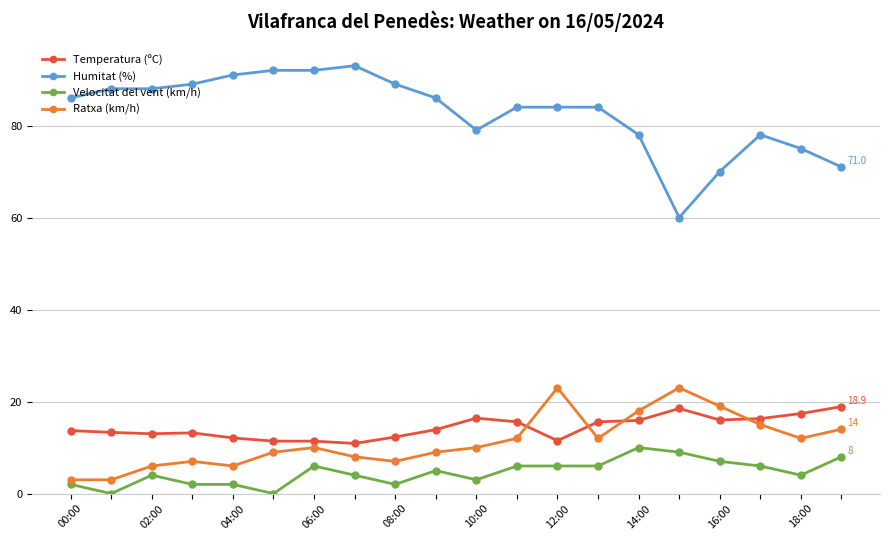

Which series has the largest range (max minus min)?

Humitat (%)